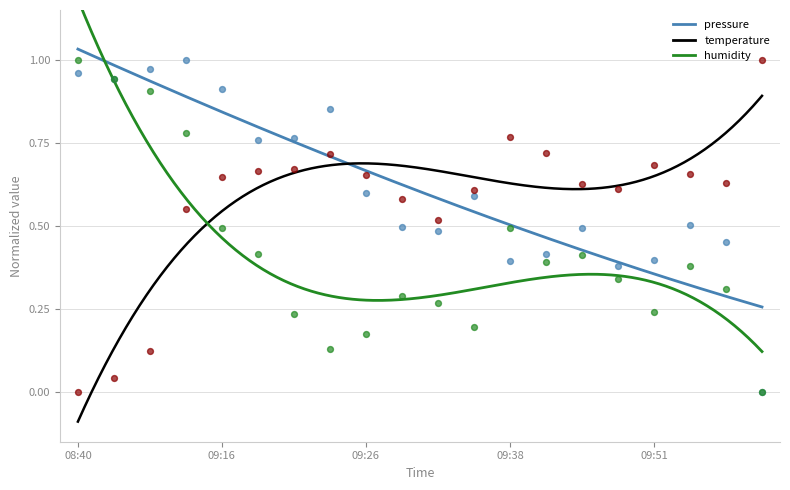

What is the total value across all series at 09:51?

1.3